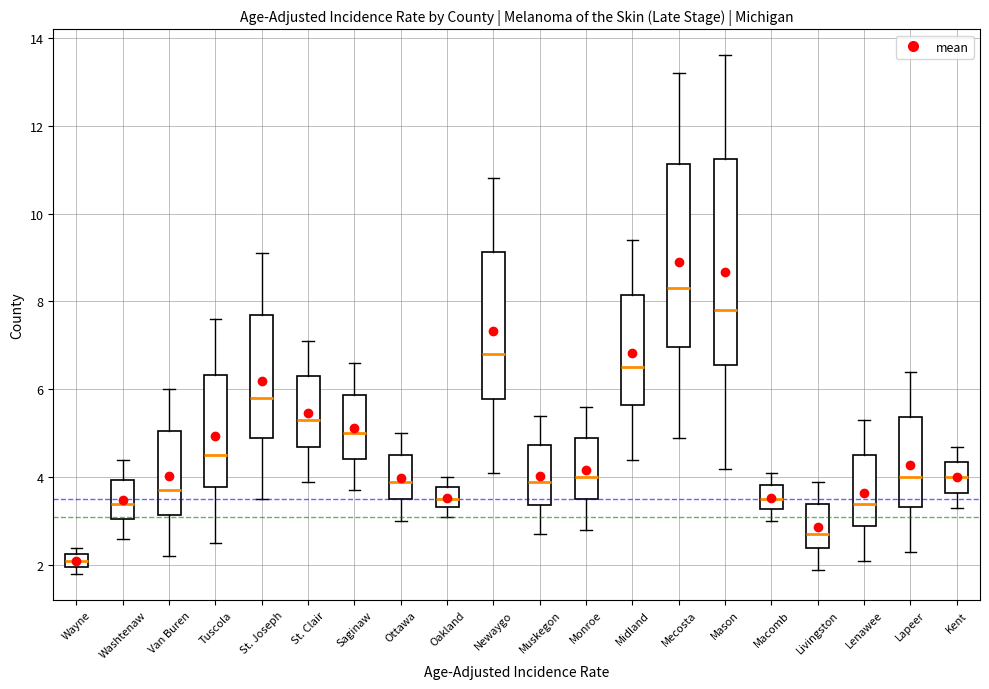

Reading left to right, transcribe this box plot: for each box, give where its median line is, the range the box spans, and where its two whiskers end, as read against the y-axis. The values are not printed on the chart, so give them approximately, as read against the axis.

Wayne: median 2.2 (inside the box), box 2.0 to 2.2, whiskers 1.8 to 2.4
Washtenaw: median 3.4, box 3.0 to 4.0, whiskers 2.6 to 4.4
Van Buren: median 3.8, box 3.2 to 5.0, whiskers 2.2 to 6.0
Tuscola: median 4.6, box 3.8 to 6.4, whiskers 2.6 to 7.6
St. Joseph: median 5.8, box 5.0 to 7.8, whiskers 3.6 to 9.2
St. Clair: median 5.4, box 4.8 to 6.4, whiskers 4.0 to 7.2
Saginaw: median 5.0, box 4.4 to 5.8, whiskers 3.8 to 6.6
Ottawa: median 4.0, box 3.6 to 4.6, whiskers 3.0 to 5.0
Oakland: median 3.6, box 3.4 to 3.8, whiskers 3.2 to 4.0
Newaygo: median 6.8, box 5.8 to 9.2, whiskers 4.2 to 10.8
Muskegon: median 4.0, box 3.4 to 4.8, whiskers 2.8 to 5.4
Monroe: median 4.0, box 3.6 to 5.0, whiskers 2.8 to 5.6
Midland: median 6.6, box 5.6 to 8.2, whiskers 4.4 to 9.4
Mecosta: median 8.4, box 7.0 to 11.2, whiskers 5.0 to 13.2
Mason: median 7.8, box 6.6 to 11.2, whiskers 4.2 to 13.6
Macomb: median 3.6, box 3.2 to 3.8, whiskers 3.0 to 4.2
Livingston: median 2.8, box 2.4 to 3.4, whiskers 2.0 to 4.0
Lenawee: median 3.4, box 3.0 to 4.6, whiskers 2.2 to 5.4
Lapeer: median 4.0, box 3.4 to 5.4, whiskers 2.4 to 6.4
Kent: median 4.0, box 3.6 to 4.4, whiskers 3.4 to 4.8